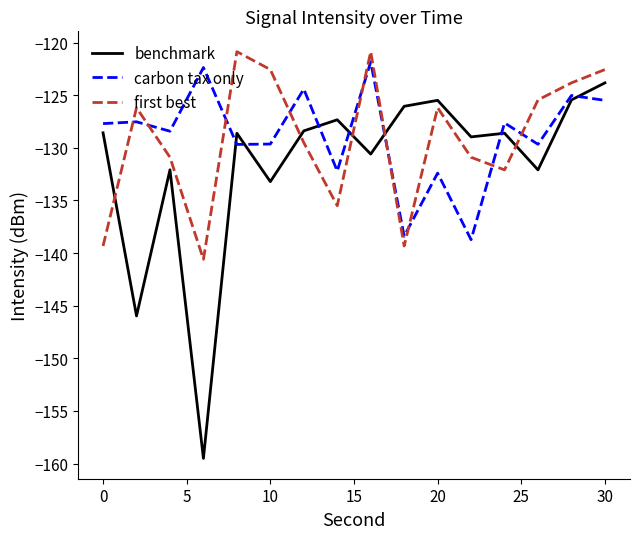

How many times do benchmark and first best cross each other?

5